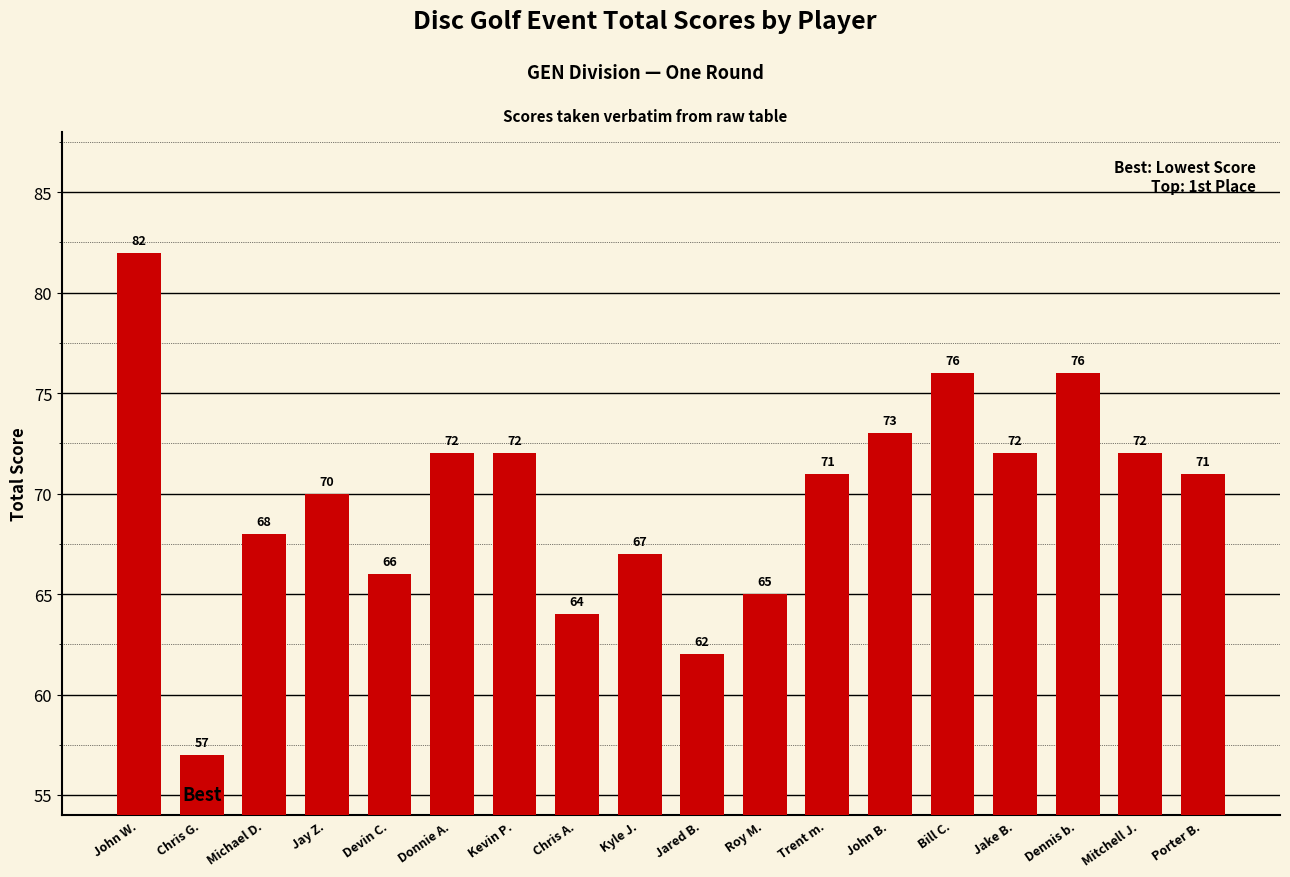

Reading left to right, extract all data points from this chart.

82	57	68	70	66	72	72	64	67	62	65	71	73	76	72	76	72	71